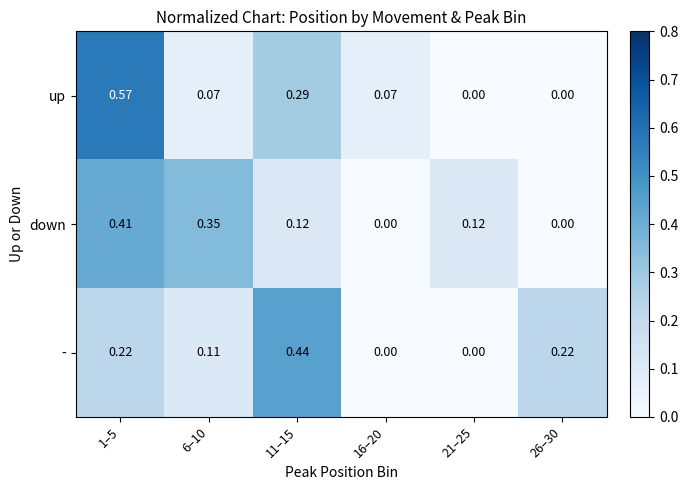

Which series changed the most between 1–5 and 6–10?

up